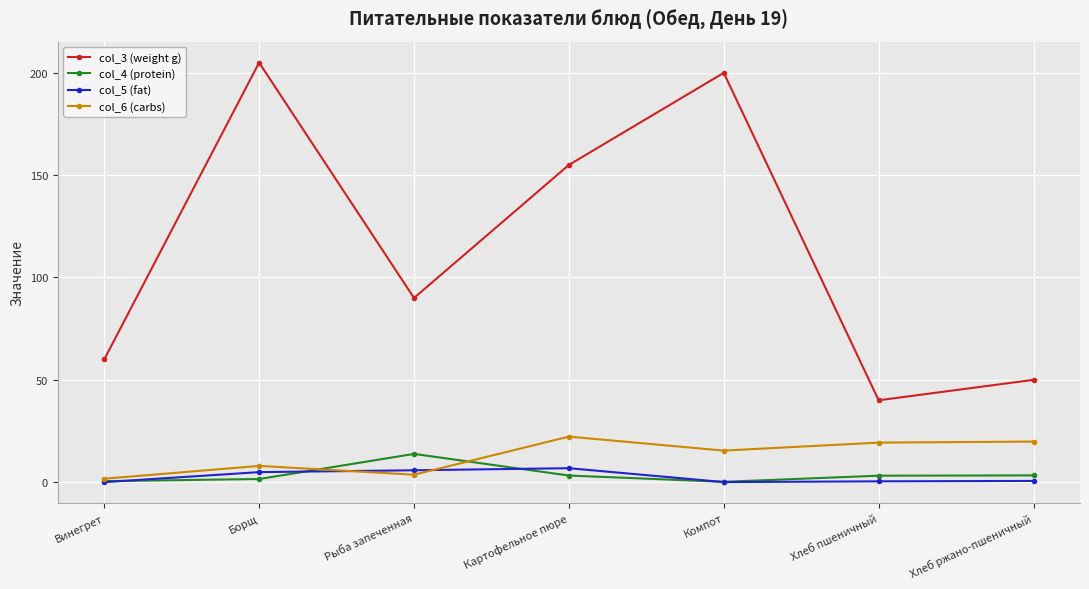

Where does the col_4 (protein) series first go above 3?

Рыба запеченная